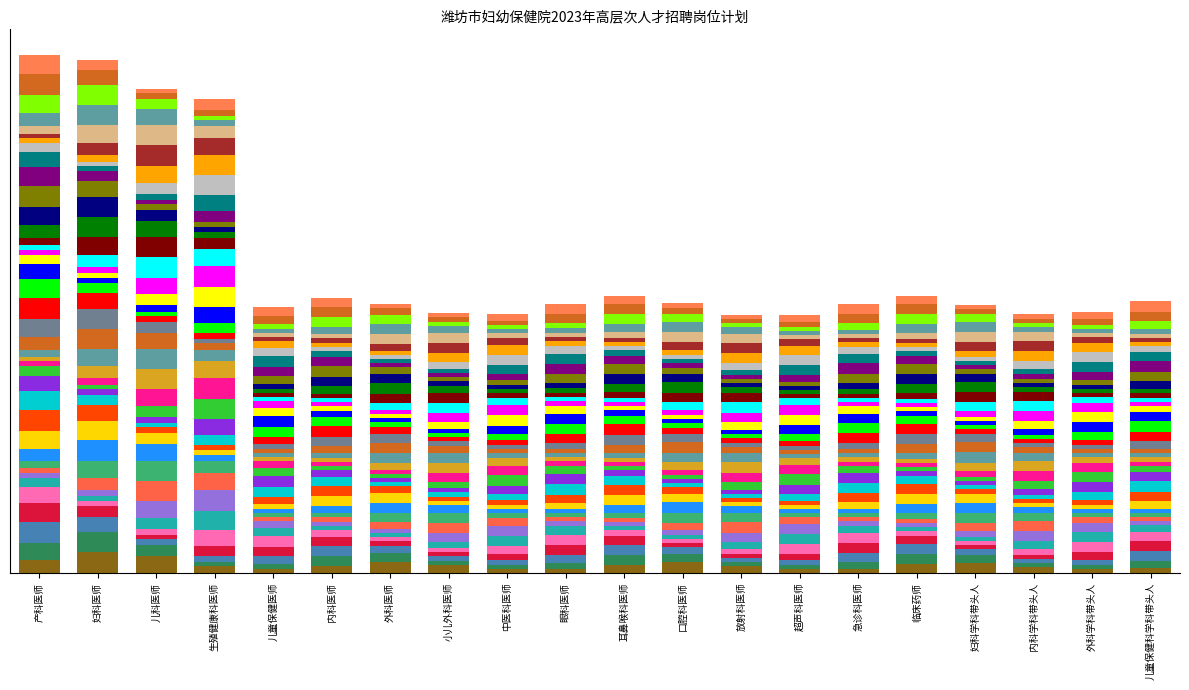

Which series has the largest range (max minus min)?

band_0